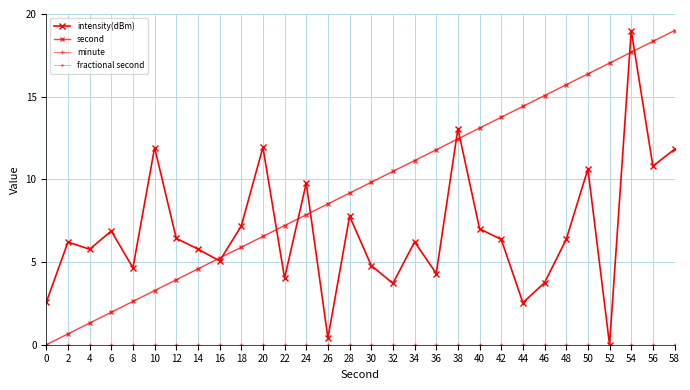

At which category does intensity(dBm) reach its first local valley?

4